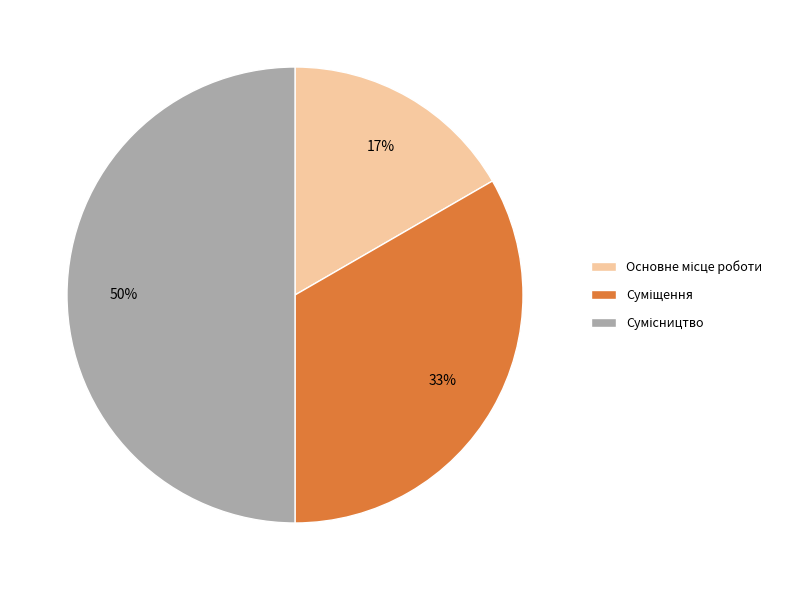

To the nearest percent, what is the average slice percentage?

33%